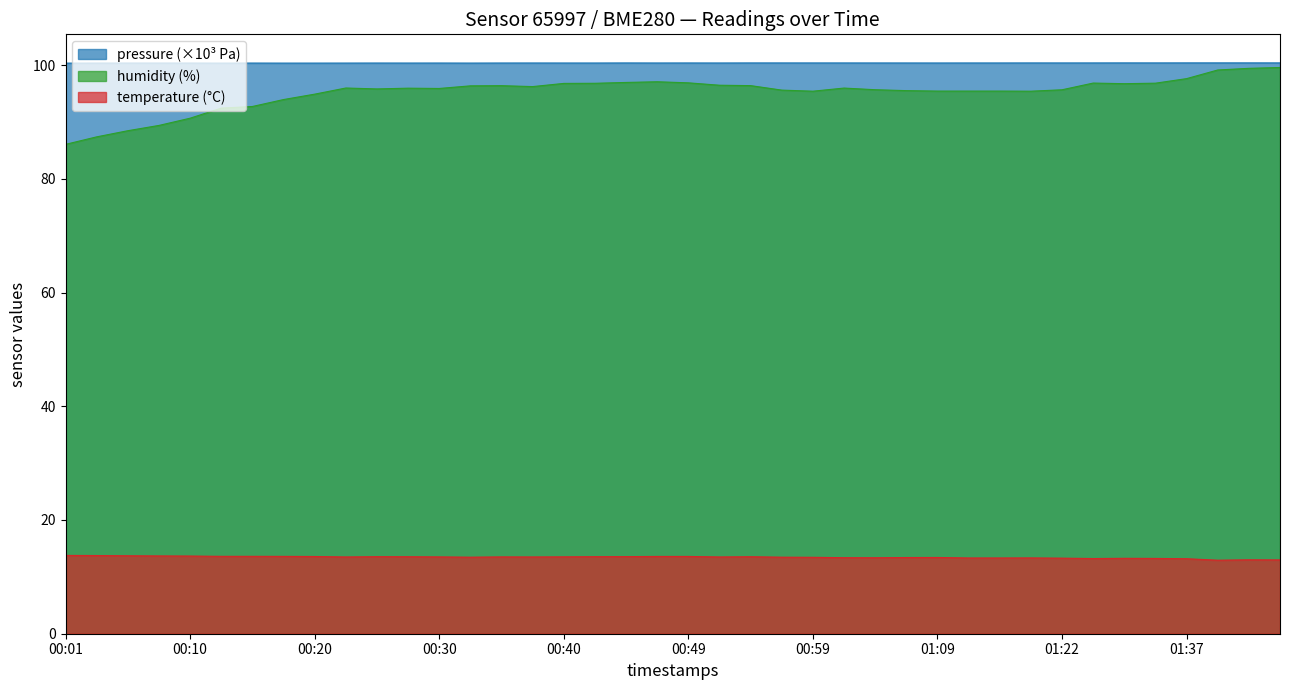

What is the difference between the maximum and minimum values in the humidity series?

13.5